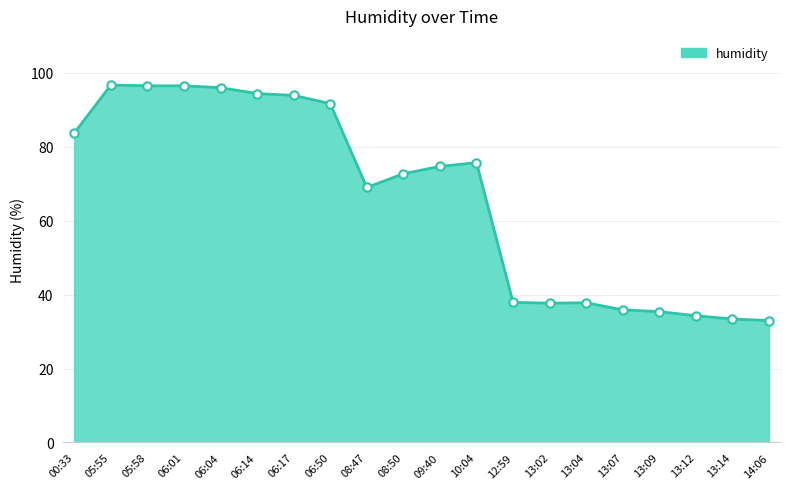

The value at 06:17 is 93.9. True or false?

True